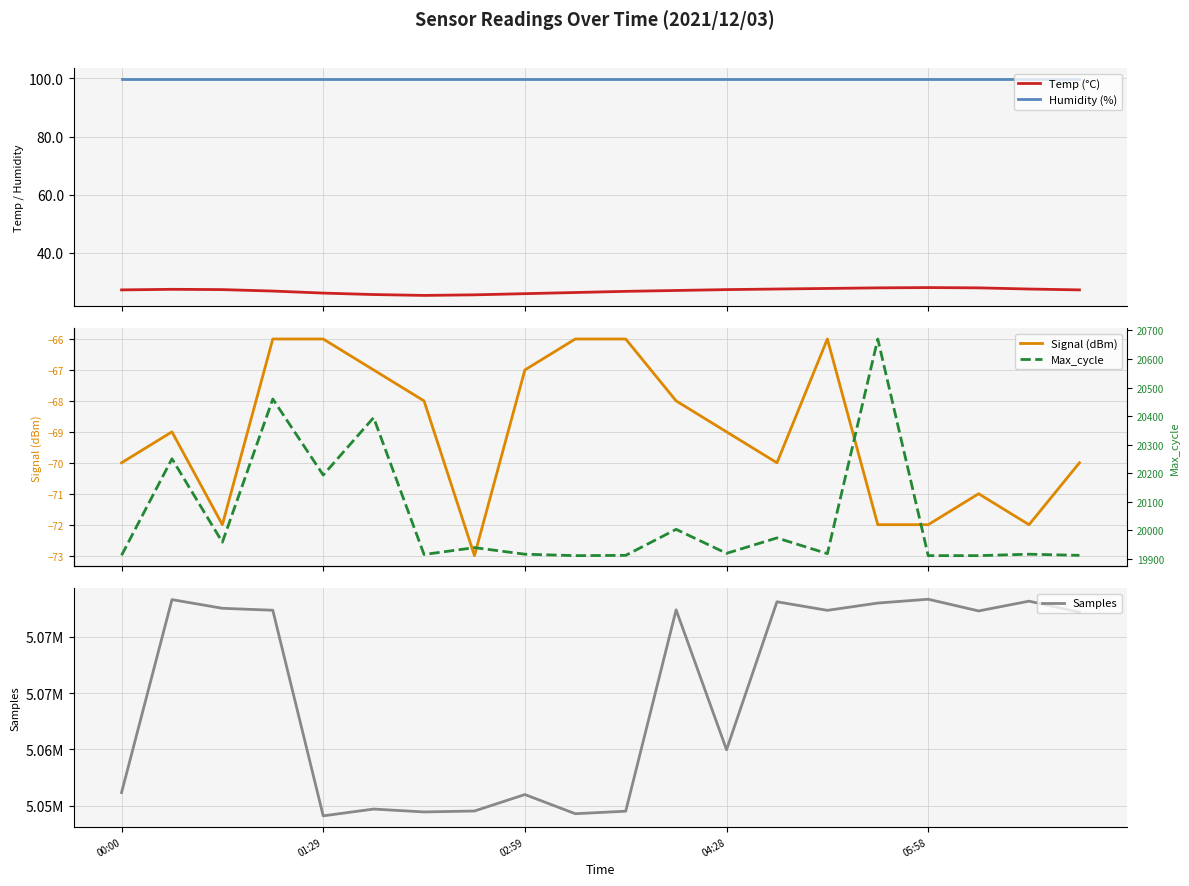

True or false: Humidity (%) and Temp (°C) cross at least once.

False